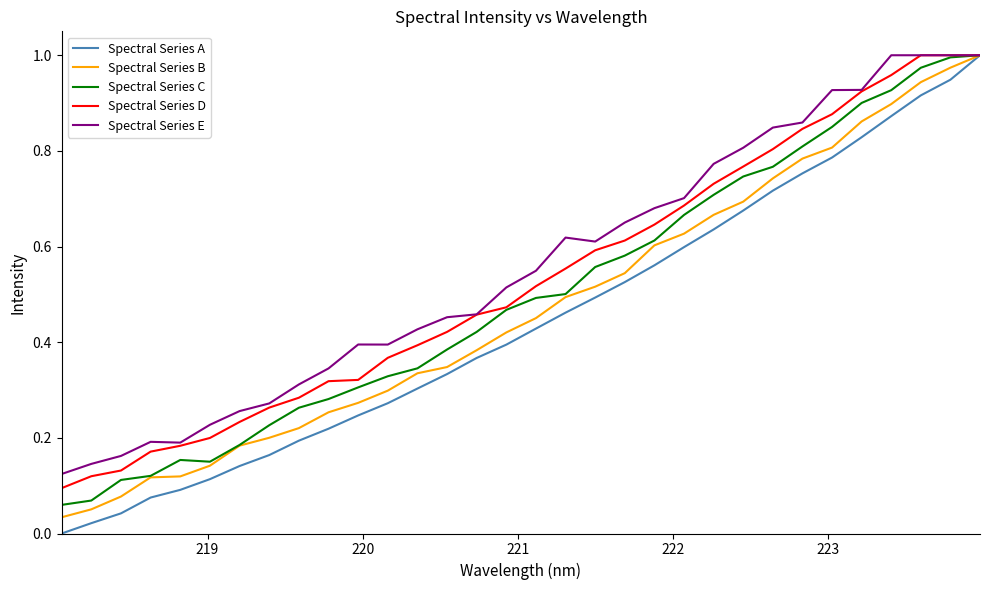

Which series has the widest spread of values?

Spectral Series A